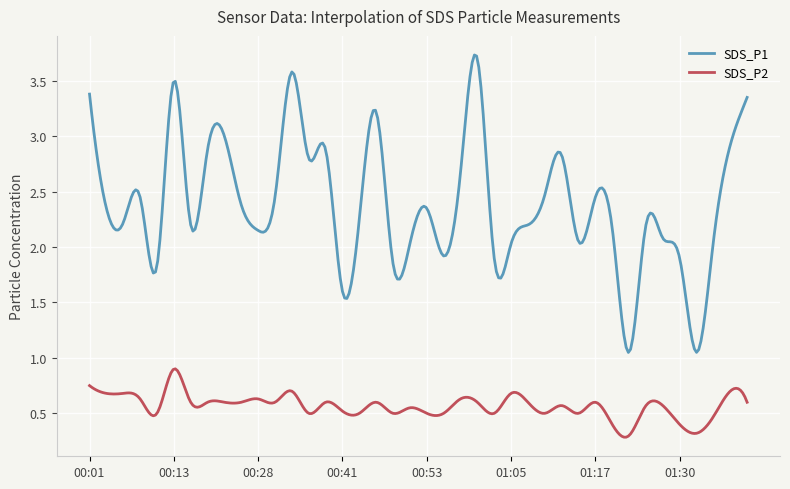

How many SDS_P2 values are between 0 and 1?

300